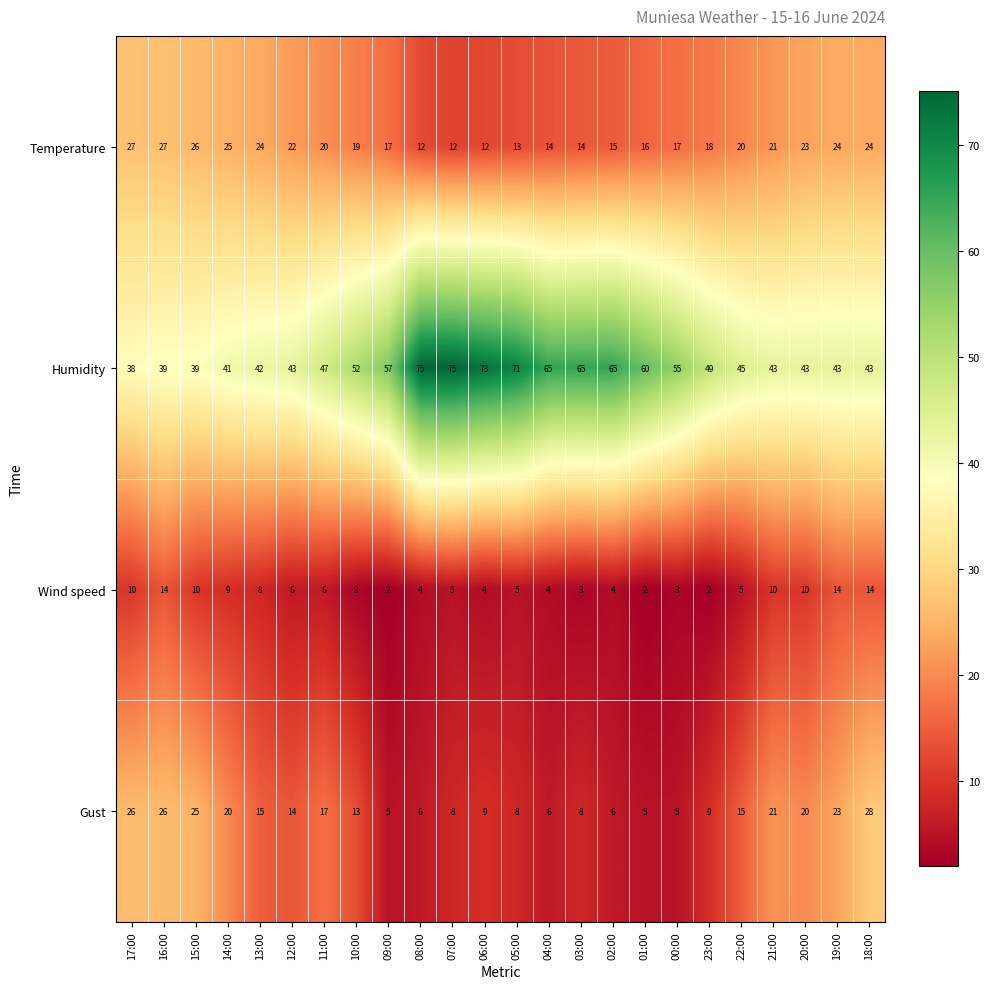

How many data points does each series have?

24